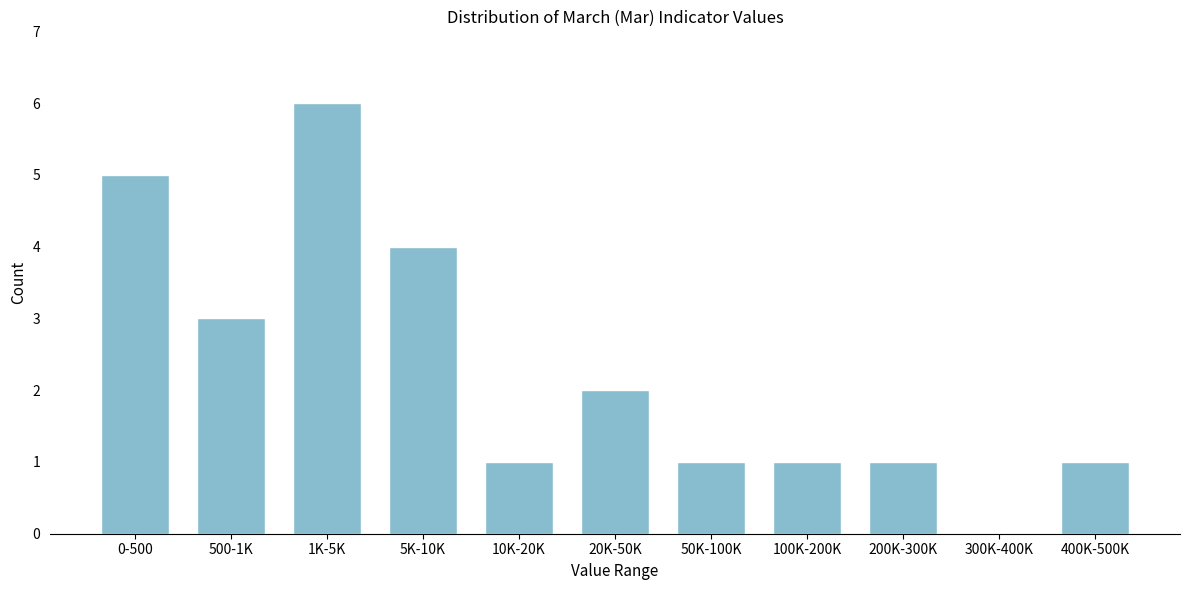

Reading left to right, list all the values displayed in this chart.

0-500=5	500-1K=3	1K-5K=6	5K-10K=4	10K-20K=1	20K-50K=2	50K-100K=1	100K-200K=1	200K-300K=1	300K-400K=0	400K-500K=1